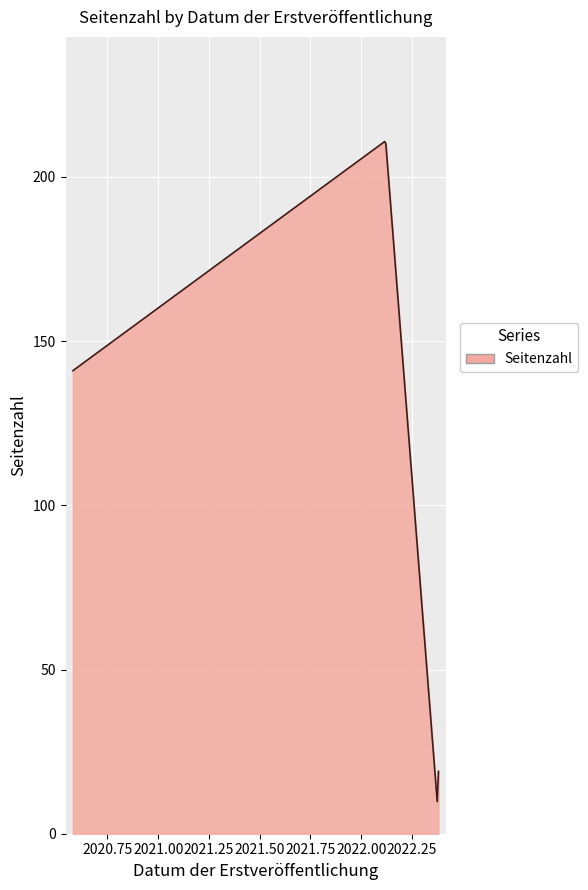

What is the smallest value displayed?

9.8